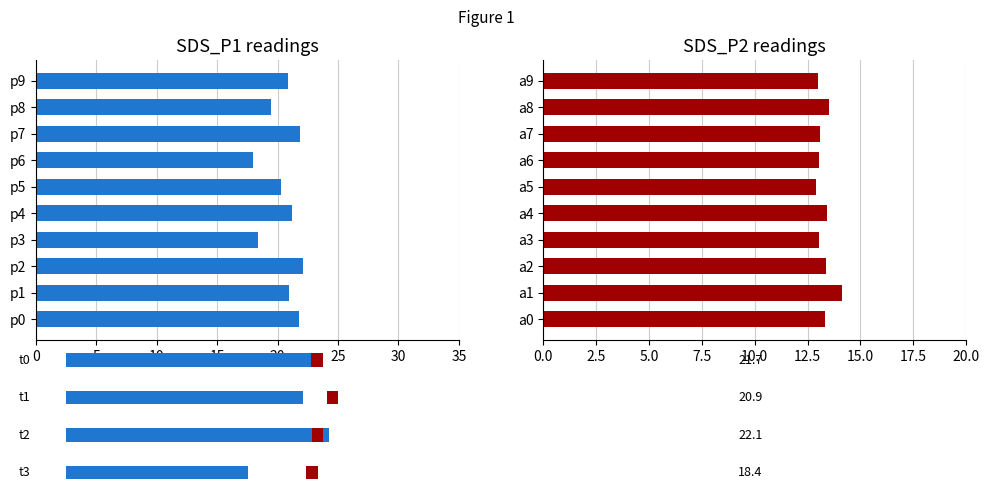

What is the difference between the maximum and second lowest values in the SDS_P1 series?

3.7